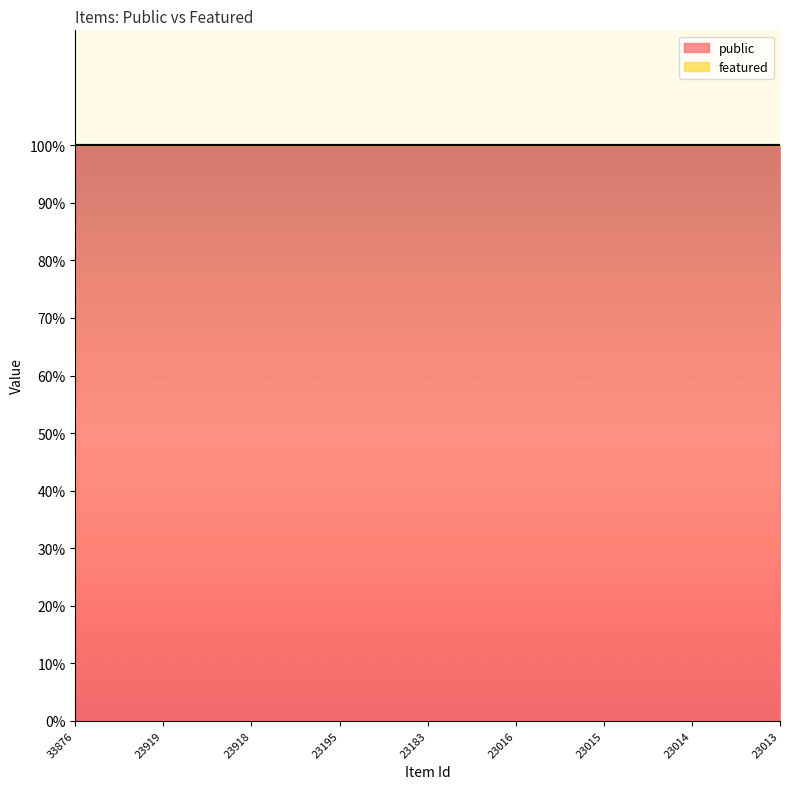

The public series shows 1 at 23014. True or false?

True